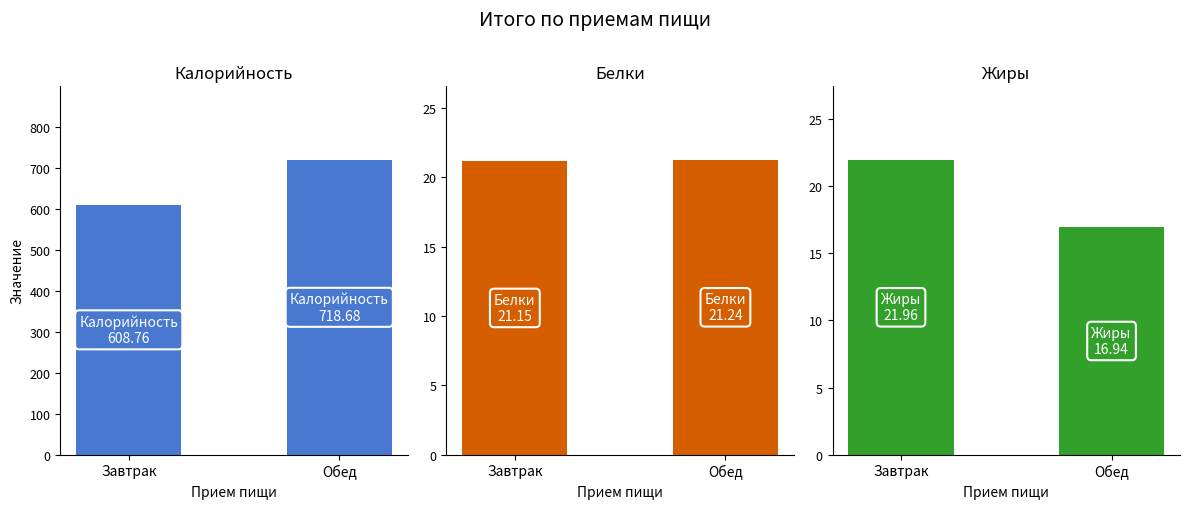

Count the number of categories in the chart.

2